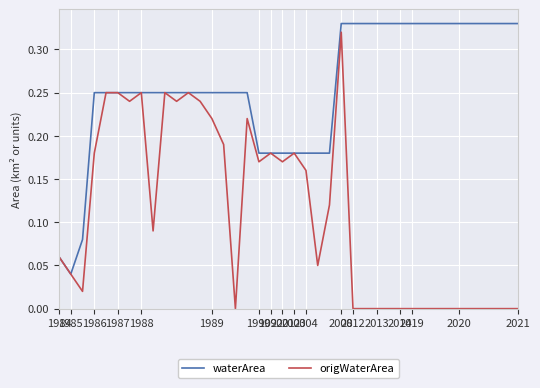

Which series has the widest spread of values?

origWaterArea